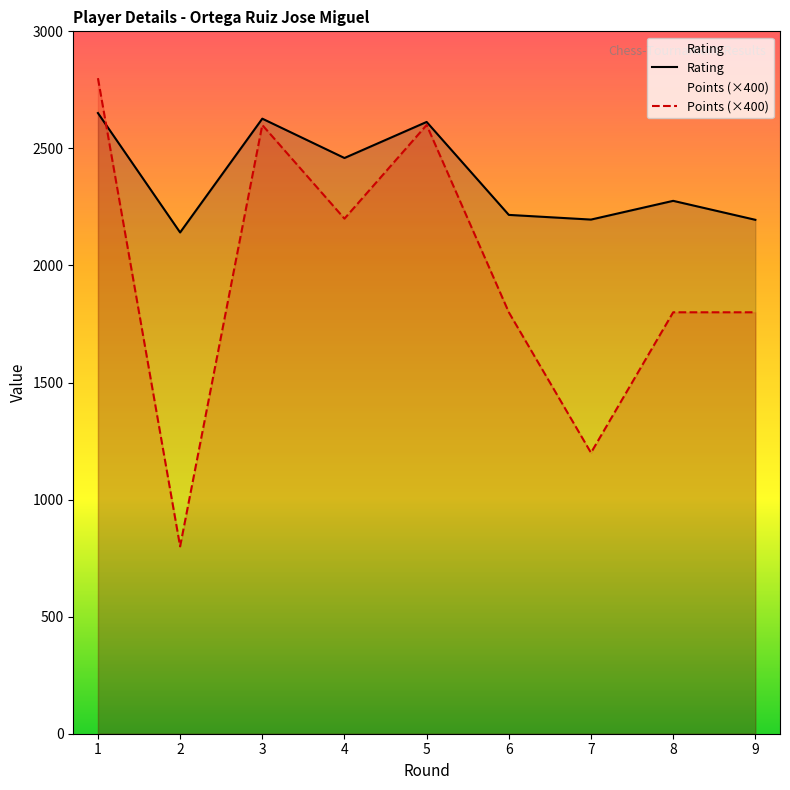

Reading right to left, extract all data points from this chart.

Rating: 9=2195	8=2276	7=2196	6=2216	5=2613	4=2459	3=2627	2=2141	1=2651
Points: 9=1800	8=1800	7=1200	6=1800	5=2600	4=2200	3=2600	2=800	1=2800